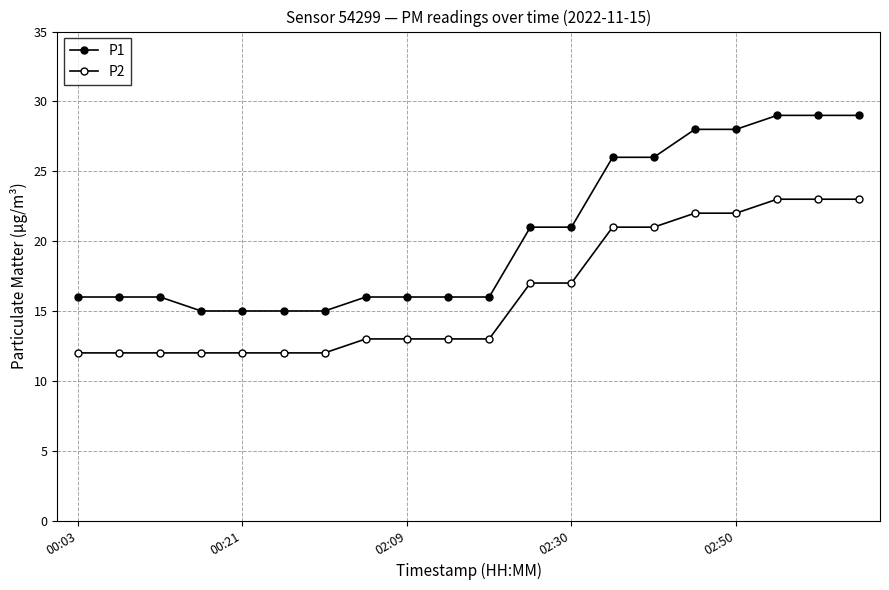

How many lines are shown in the chart?

2